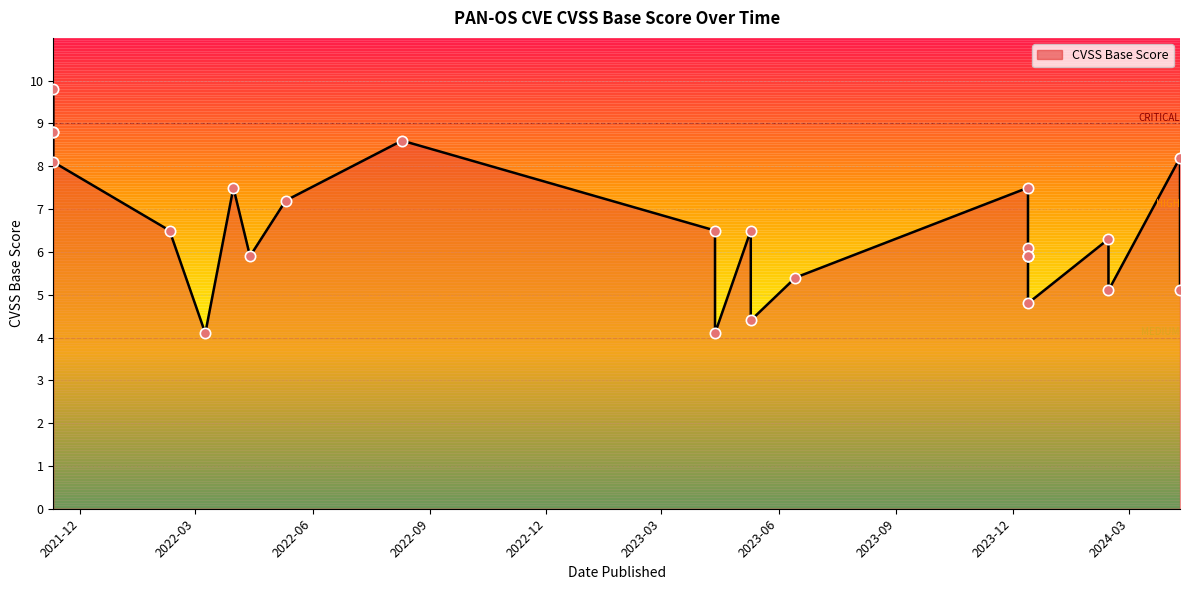

What is the change in value from 2023-12-13 to 2022-08-10?

+2.7